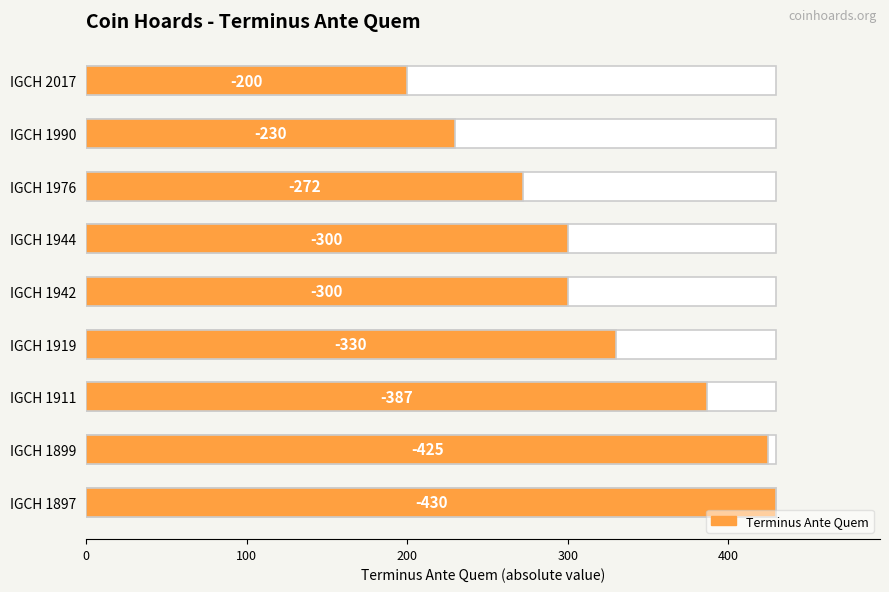

What is the sum of all values?

2874